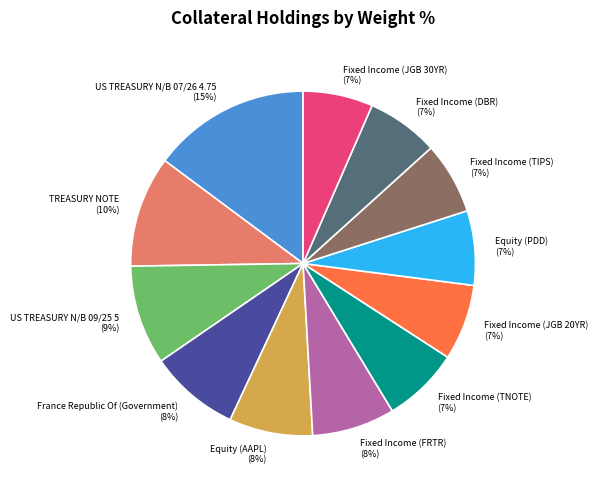

To the nearest percent, what is the combined percentage of Fixed Income (JGB 20YR) and Fixed Income (TNOTE)?

14%